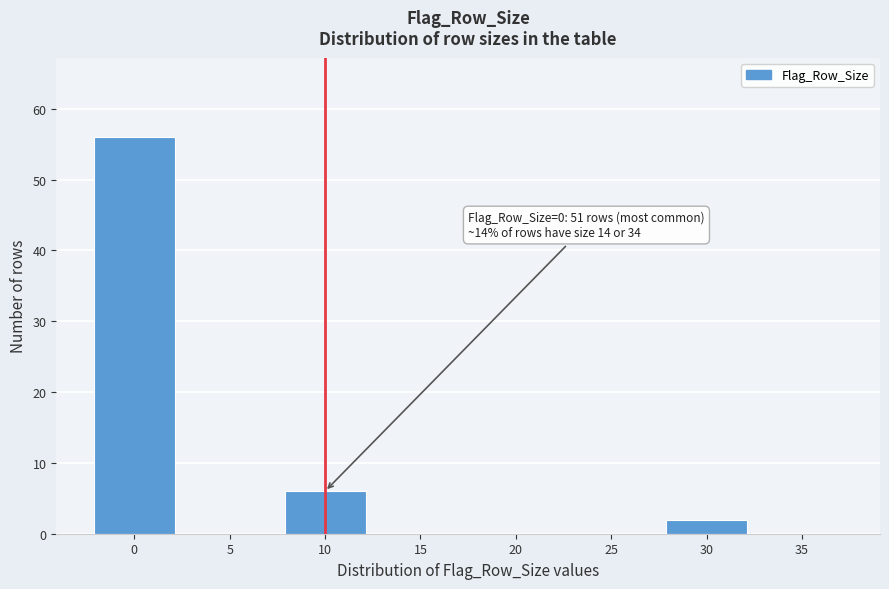

Reading left to right, what are all the values shown in this chart?

0=56	5=0	10=6	15=0	20=0	25=0	30=2	35=0